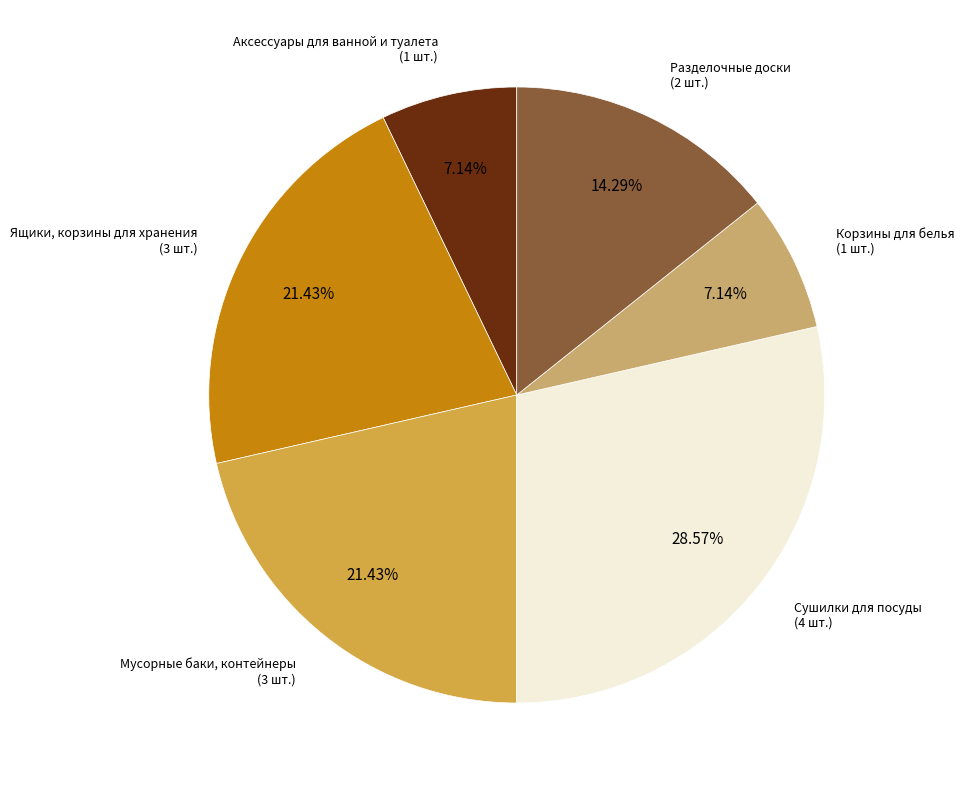

Is there any slice that represents more than half of the pie?

No